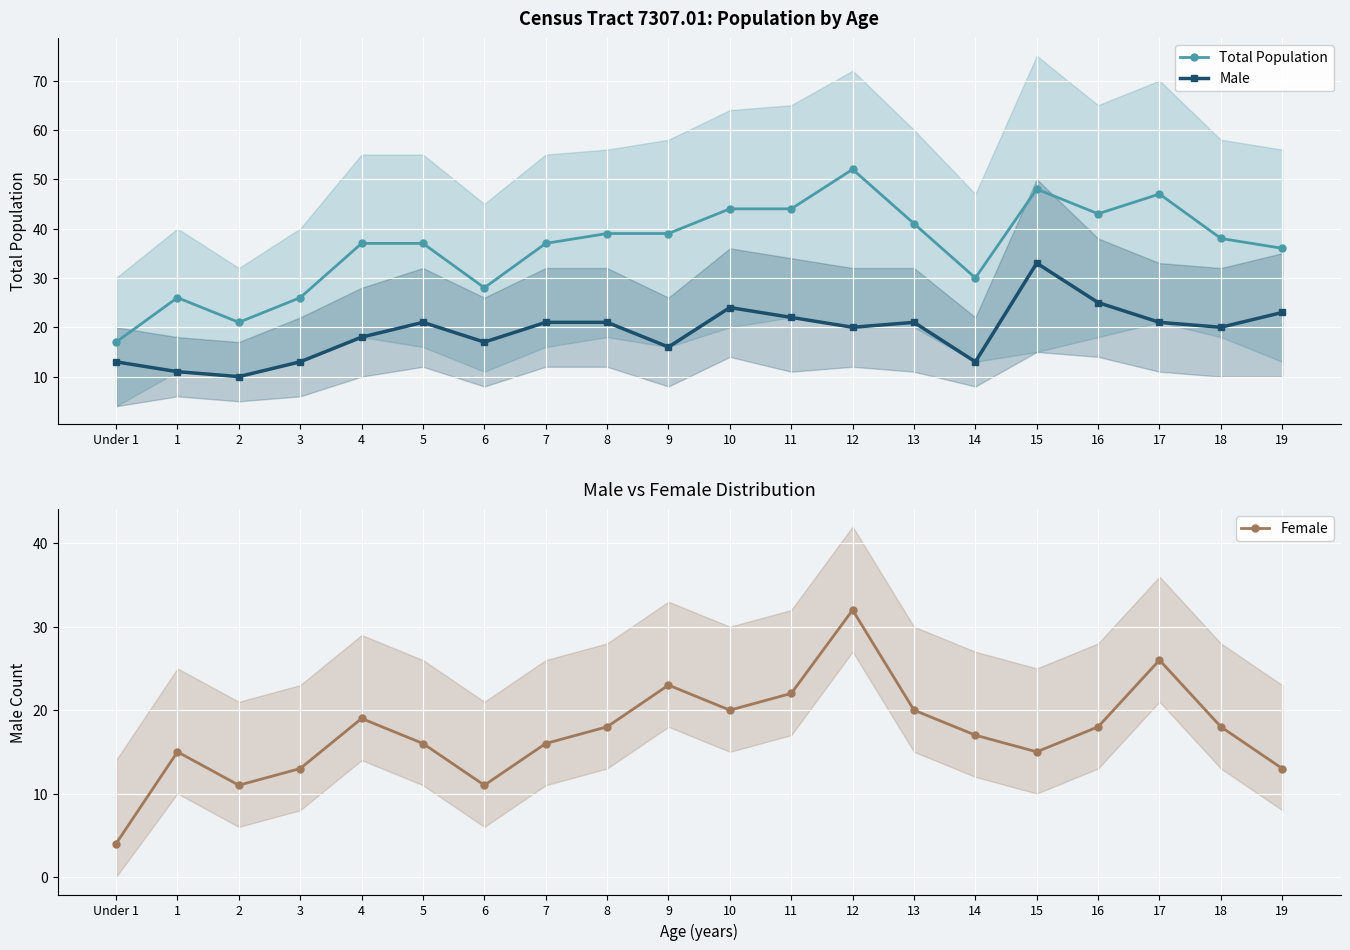

Is this an area chart (filled region under the line)?

No